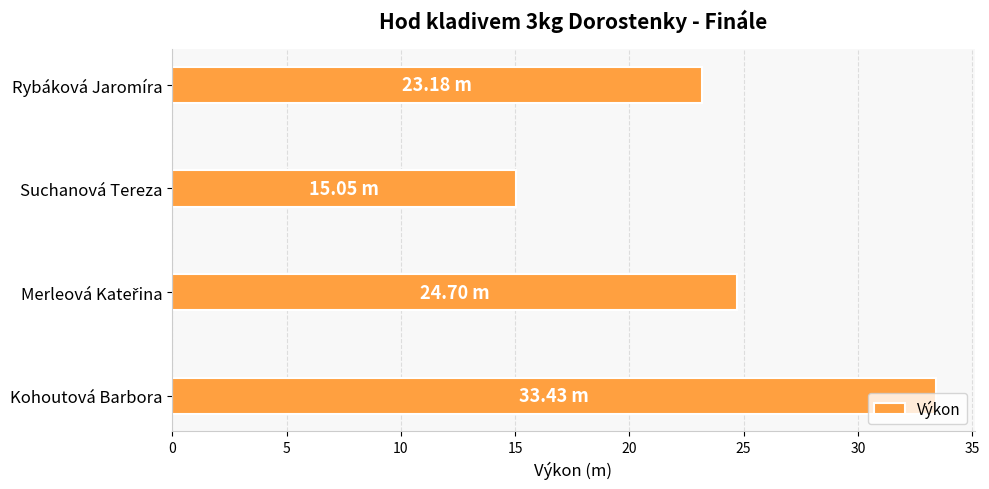

What is the difference between the maximum and minimum values?

18.4